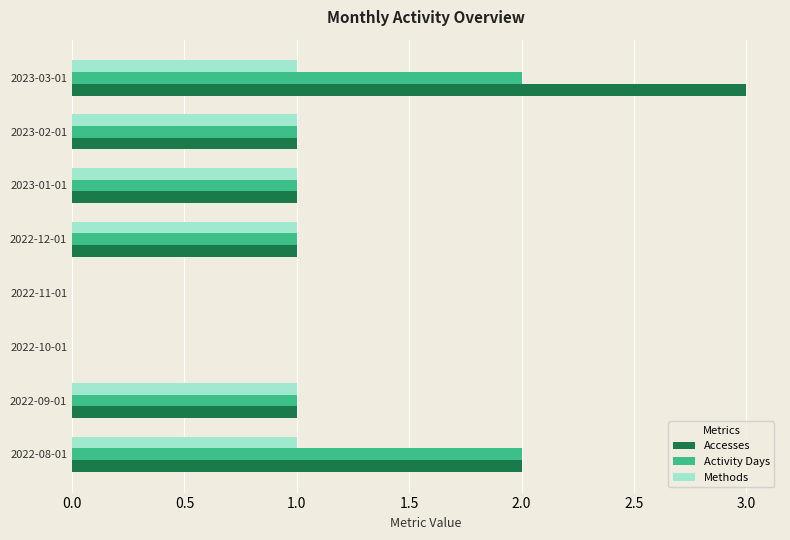

How many categories are shown in the chart?

8